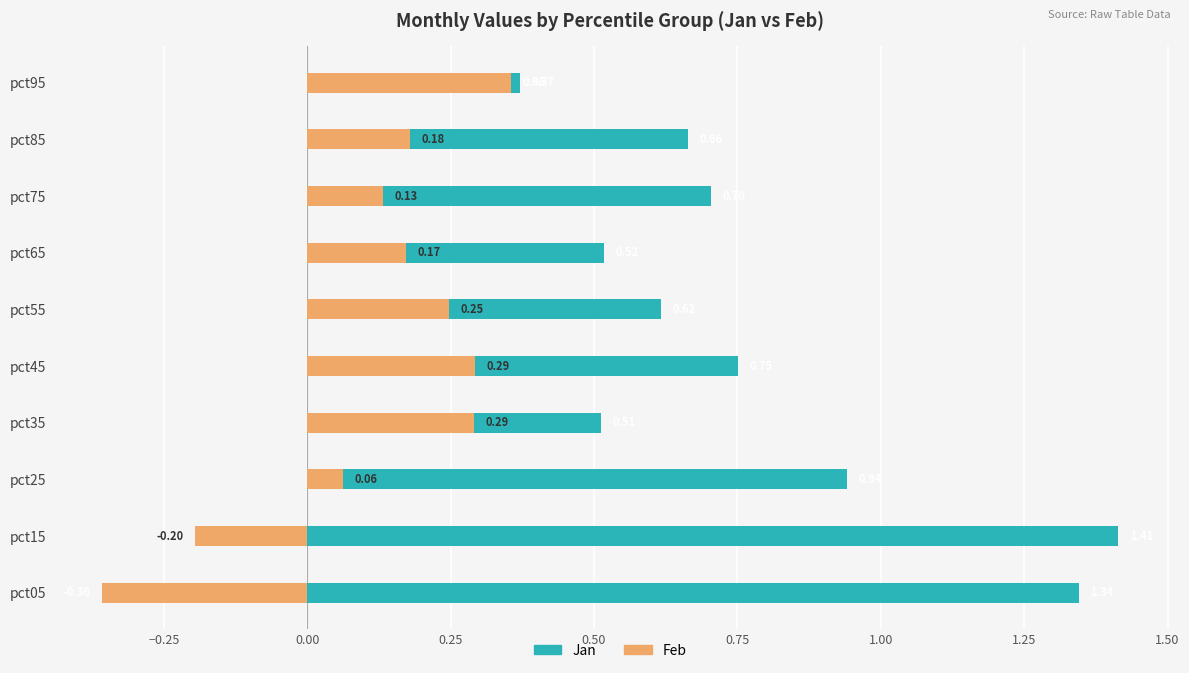

List the series in order of their peak value, highest first.

Jan, Feb